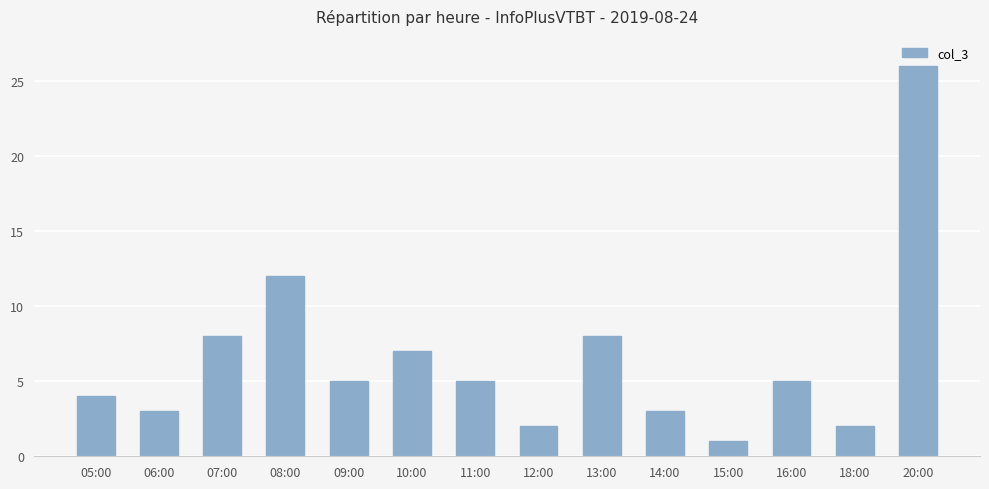

Where does the data first go above 5?

07:00